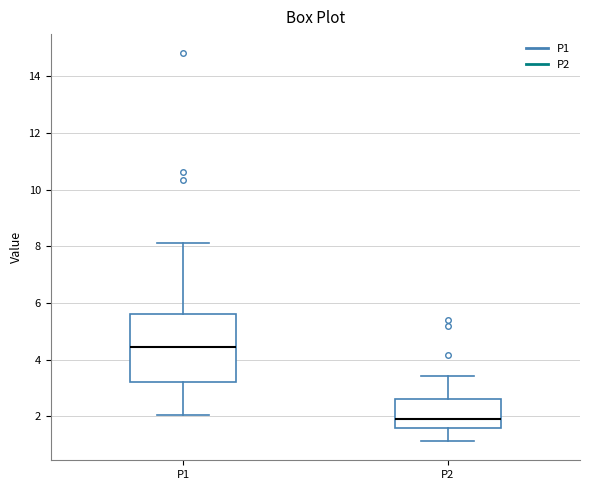

Reading left to right, transcribe this box plot: for each box, give where its median line is, the range the box spans, and where its two whiskers end, as read against the y-axis. The values are not printed on the chart, so give them approximately, as read against the axis.

P1: median 4.4, box 3.2 to 5.6, whiskers 2.0 to 8.2
P2: median 2.0, box 1.6 to 2.6, whiskers 1.2 to 3.4